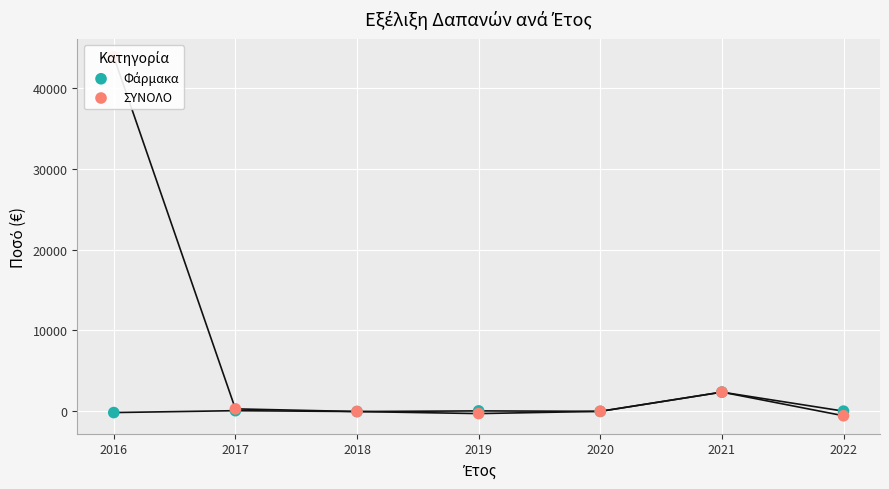

Is the value of Φάρμακα at 2020 greater than the value of ΣΥΝΟΛΟ at 2018?

Yes